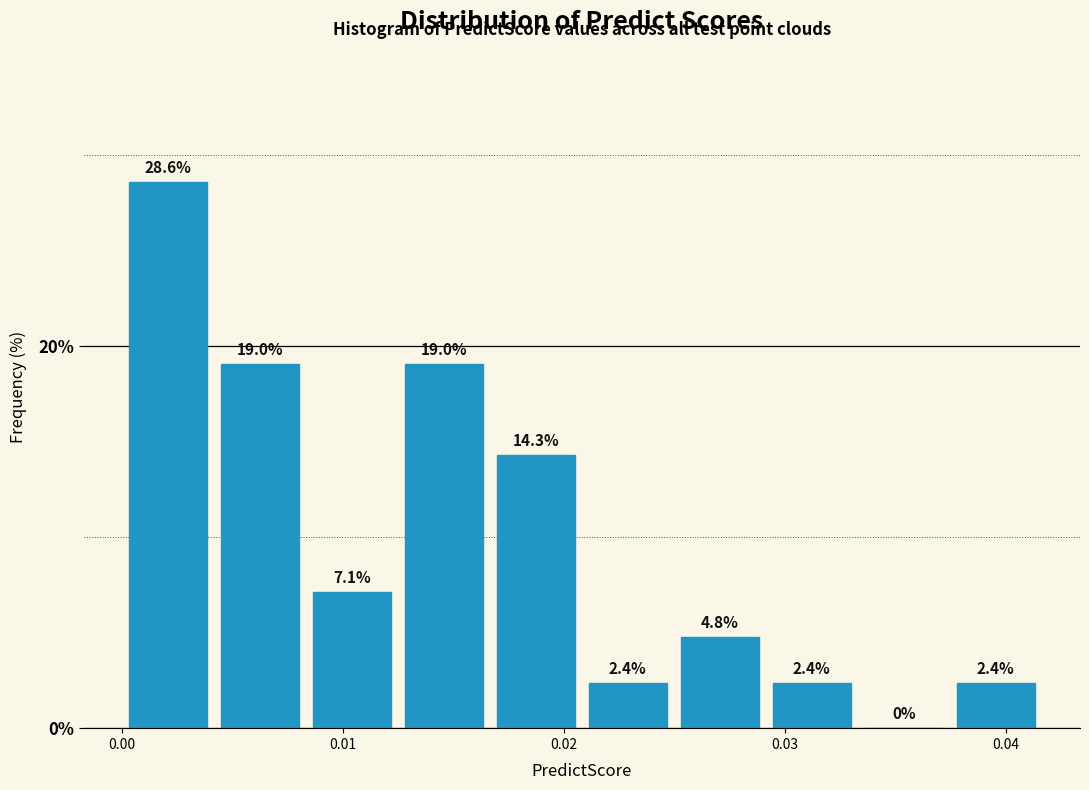

Over which range of the x-axis is the bar tallest?

0.000 to 0.004